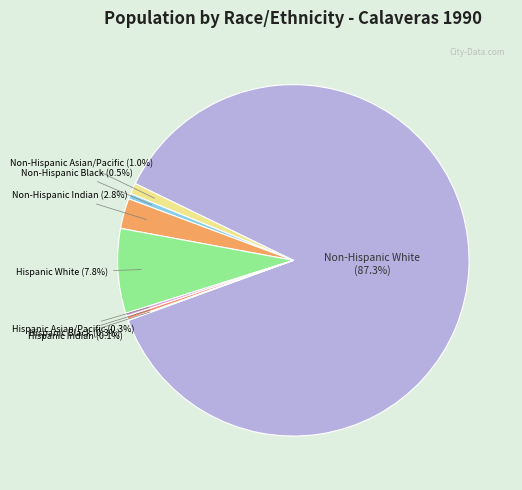

What is the largest slice in the pie chart?

Non-Hispanic White